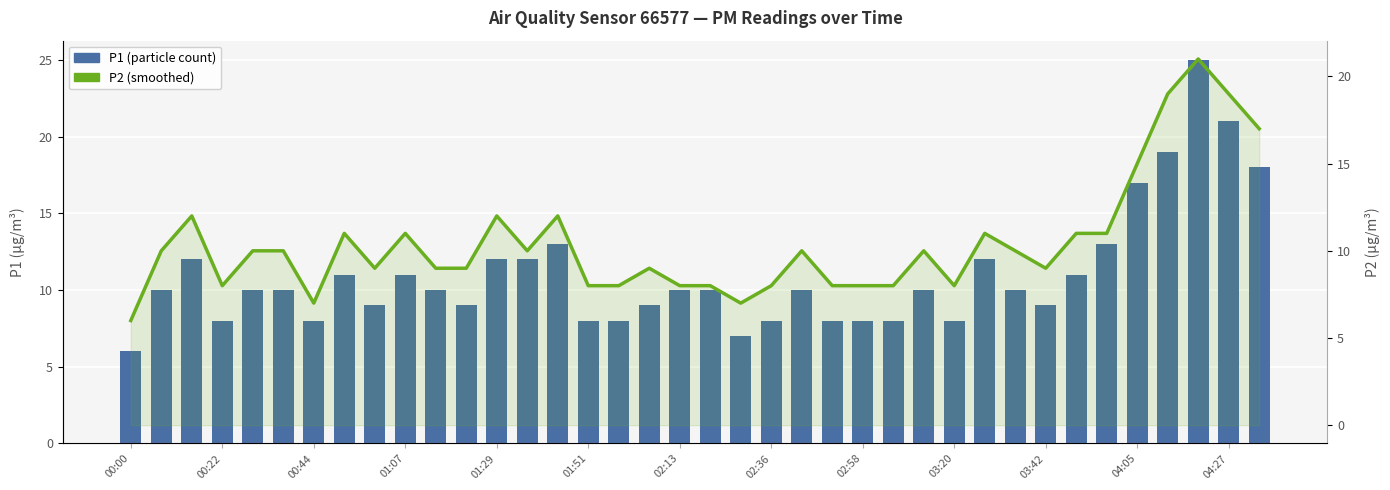

Reading right to left, extract all data points from this chart.

P1 (particle count): 18	21	25	19	17	13	11	9	10	12	8	10	8	8	8	10	8	7	10	10	9	8	8	13	12	12	9	10	11	9	11	8	10	10	8	12	10	6
P2 (smoothed): 17	19	21	19	15	11	11	9	10	11	8	10	8	8	8	10	8	7	8	8	9	8	8	12	10	12	9	9	11	9	11	7	10	10	8	12	10	6